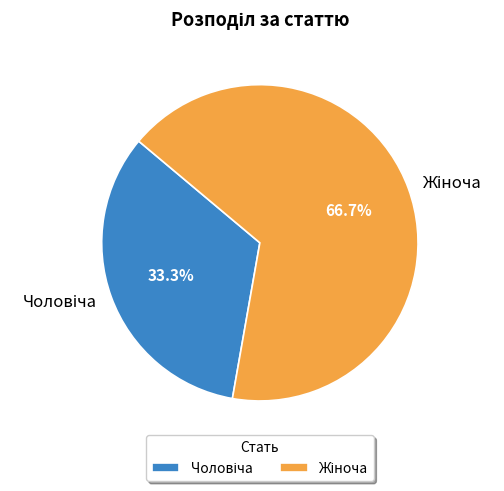

Which slice is the smallest?

Чоловіча